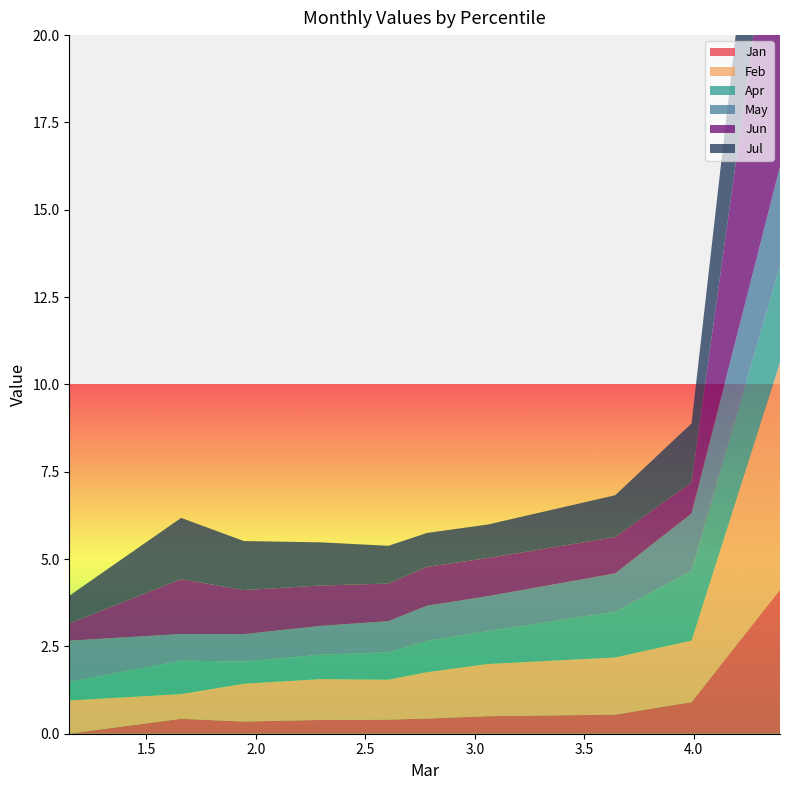

Reading right to left, list all the values displayed in this chart.

Jan: pct95=0.0	pct85=0.4	pct75=0.3	pct65=0.4	pct55=0.4	pct45=0.4	pct35=0.5	pct25=0.5	pct15=0.9	pct05=4.1
Feb: pct95=0.9	pct85=0.7	pct75=1.1	pct65=1.2	pct55=1.1	pct45=1.3	pct35=1.5	pct25=1.6	pct15=1.8	pct05=6.5
Apr: pct95=0.5	pct85=1.0	pct75=0.6	pct65=0.7	pct55=0.8	pct45=0.9	pct35=0.9	pct25=1.3	pct15=2.0	pct05=2.8
May: pct95=1.2	pct85=0.8	pct75=0.8	pct65=0.8	pct55=0.9	pct45=1.0	pct35=1.0	pct25=1.1	pct15=1.6	pct05=2.8
Jun: pct95=0.5	pct85=1.6	pct75=1.3	pct65=1.2	pct55=1.1	pct45=1.1	pct35=1.1	pct25=1.0	pct15=0.9	pct05=9.2
Jul: pct95=0.8	pct85=1.8	pct75=1.4	pct65=1.2	pct55=1.1	pct45=1.0	pct35=1.0	pct25=1.2	pct15=1.7	pct05=5.7